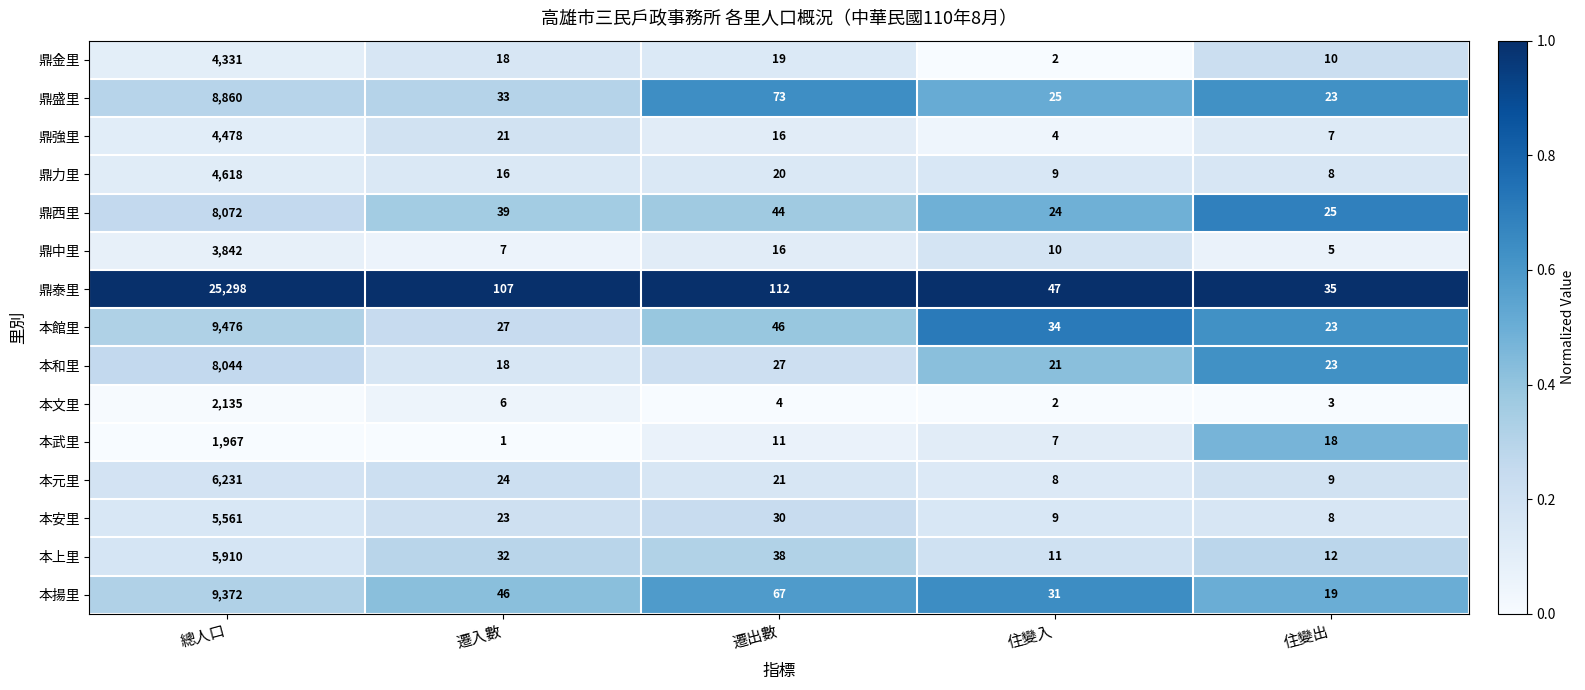

True or false: 本館里 has a value of 46 at 遷出數.

True